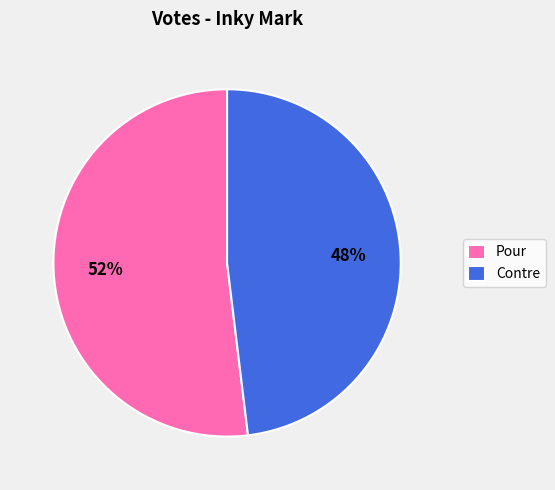

Rank the categories by value from lowest to highest.

Contre, Pour